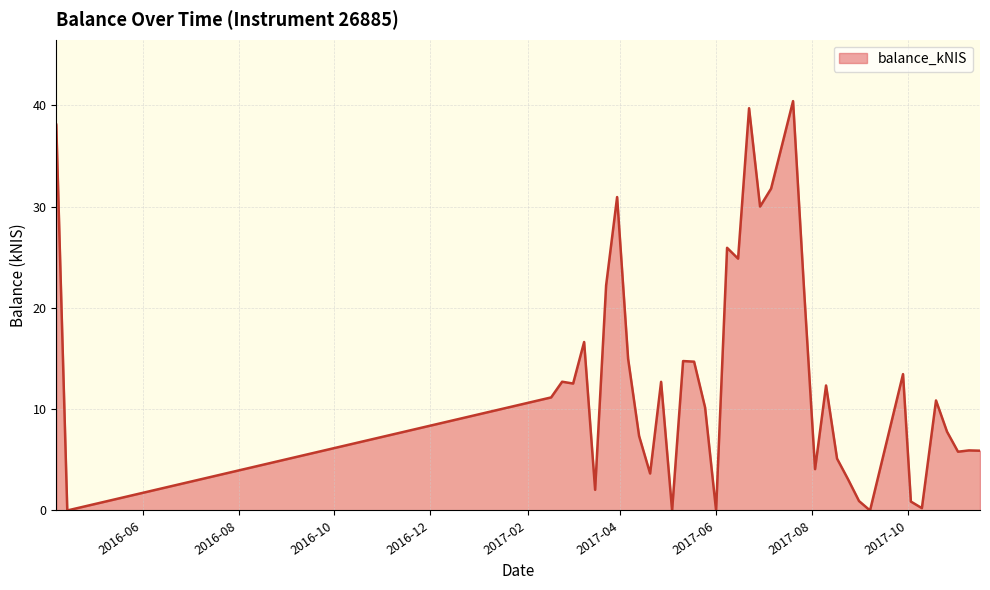

What is the difference between the maximum and minimum values?

40.4